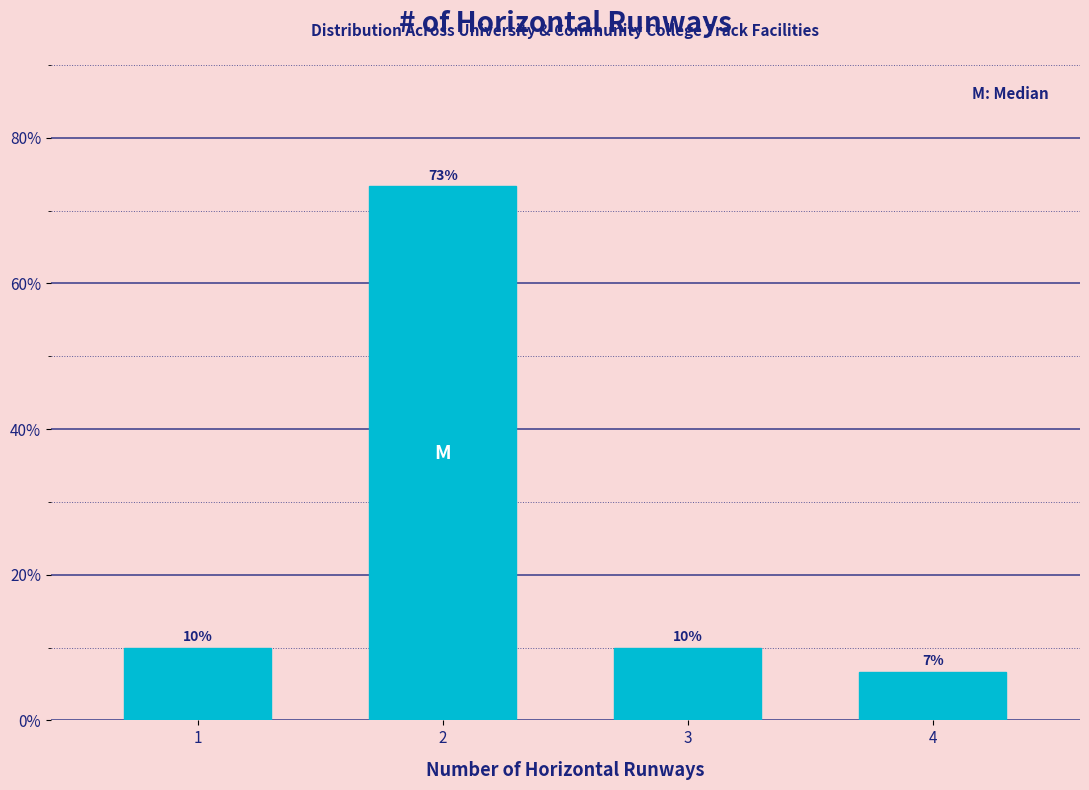

What is the average value?

25.0